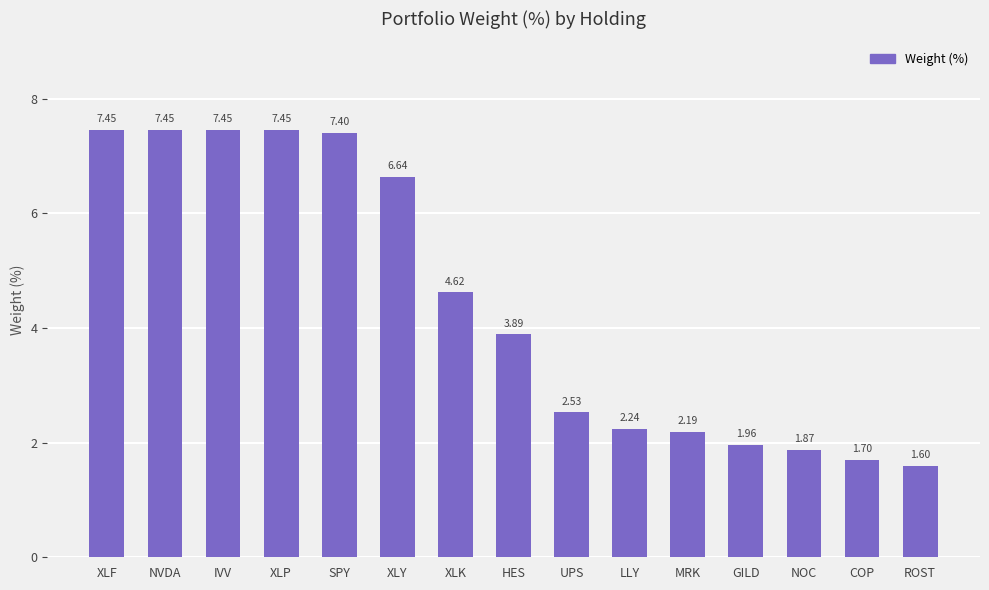

Which category has the lowest value across all series?

ROST